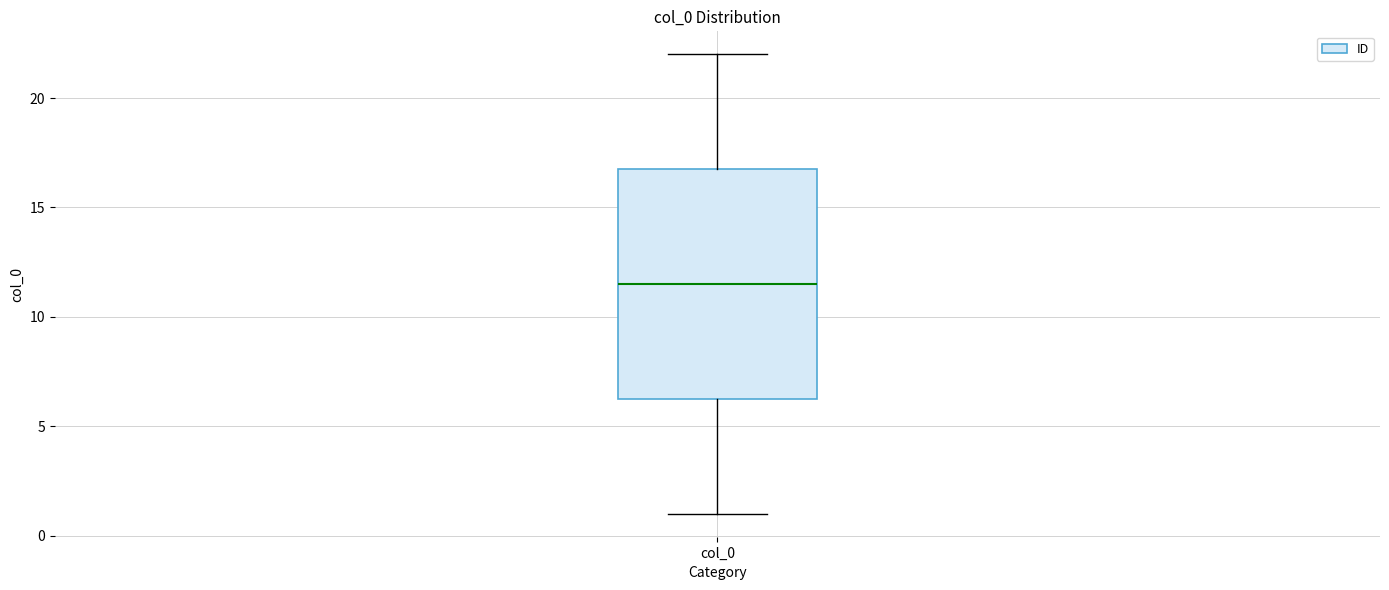

Where does the lower whisker of the box for col_0 end on the y-axis? The values are not printed on the chart, so give them approximately, as read against the axis.

1.0